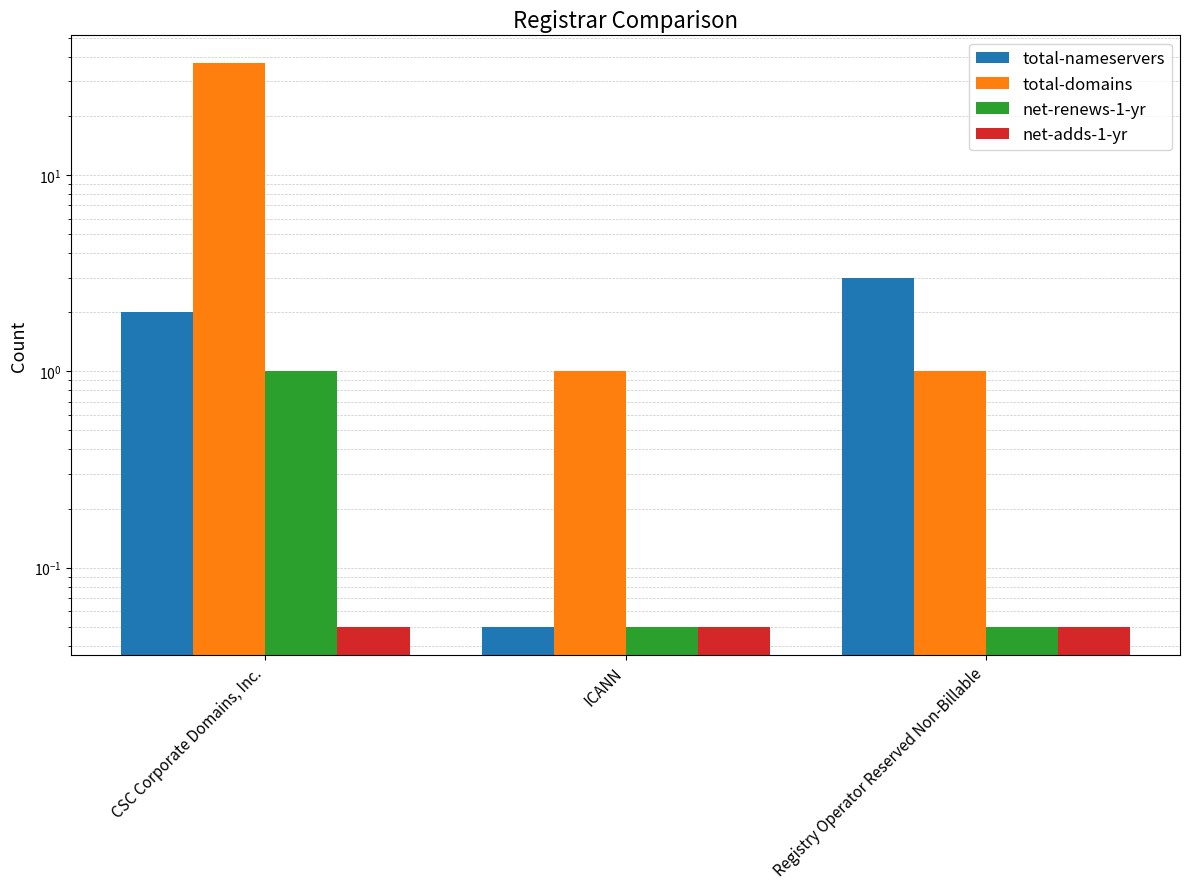

Reading left to right, transcribe all the data shown in this chart.

total-nameservers: CSC Corporate Domains, Inc.=2.0	ICANN=0.1	Registry Operator Reserved Non-Billable=3.0
total-domains: CSC Corporate Domains, Inc.=37.0	ICANN=1.0	Registry Operator Reserved Non-Billable=1.0
net-renews-1-yr: CSC Corporate Domains, Inc.=1.0	ICANN=0.1	Registry Operator Reserved Non-Billable=0.1
net-adds-1-yr: CSC Corporate Domains, Inc.=0.1	ICANN=0.1	Registry Operator Reserved Non-Billable=0.1